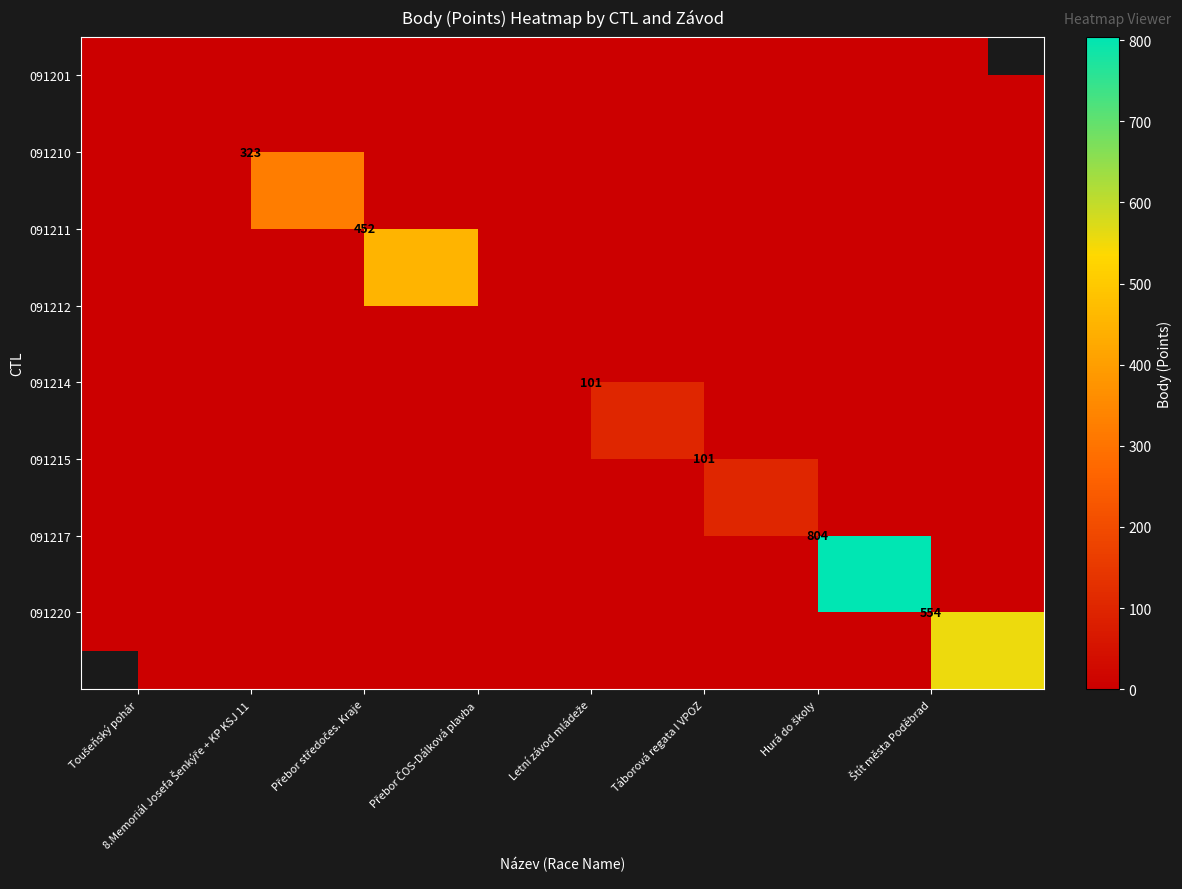

What is the maximum value shown in the chart?

804